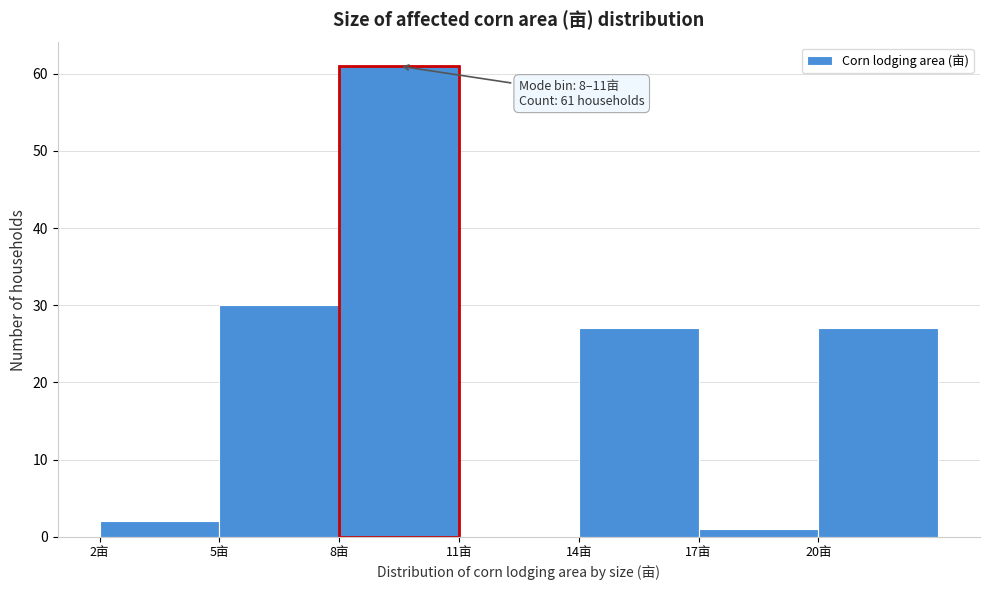

Over which range of the x-axis is the bar tallest?

8 to 11